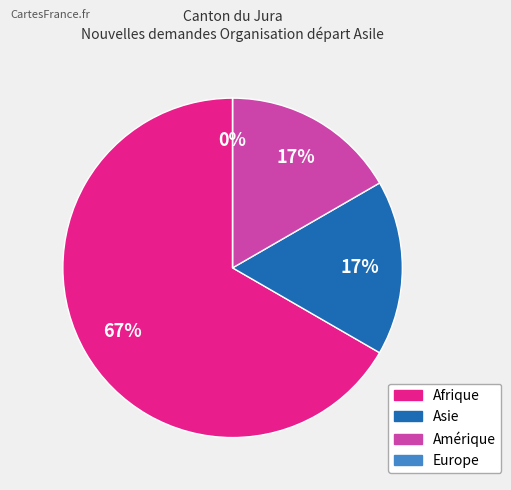

What is the ratio of the value at Afrique to the value at Amérique?

4.0